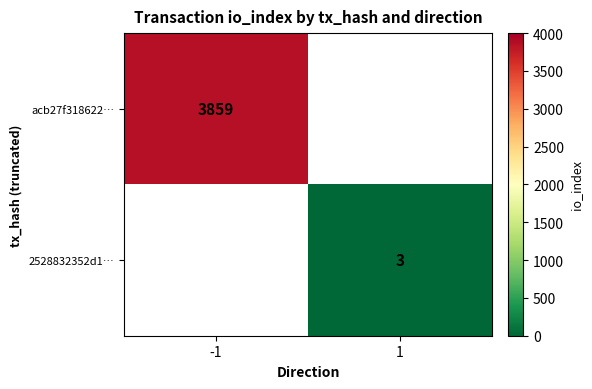

True or false: 2528832352d1… has a value of 3 at 1.

True